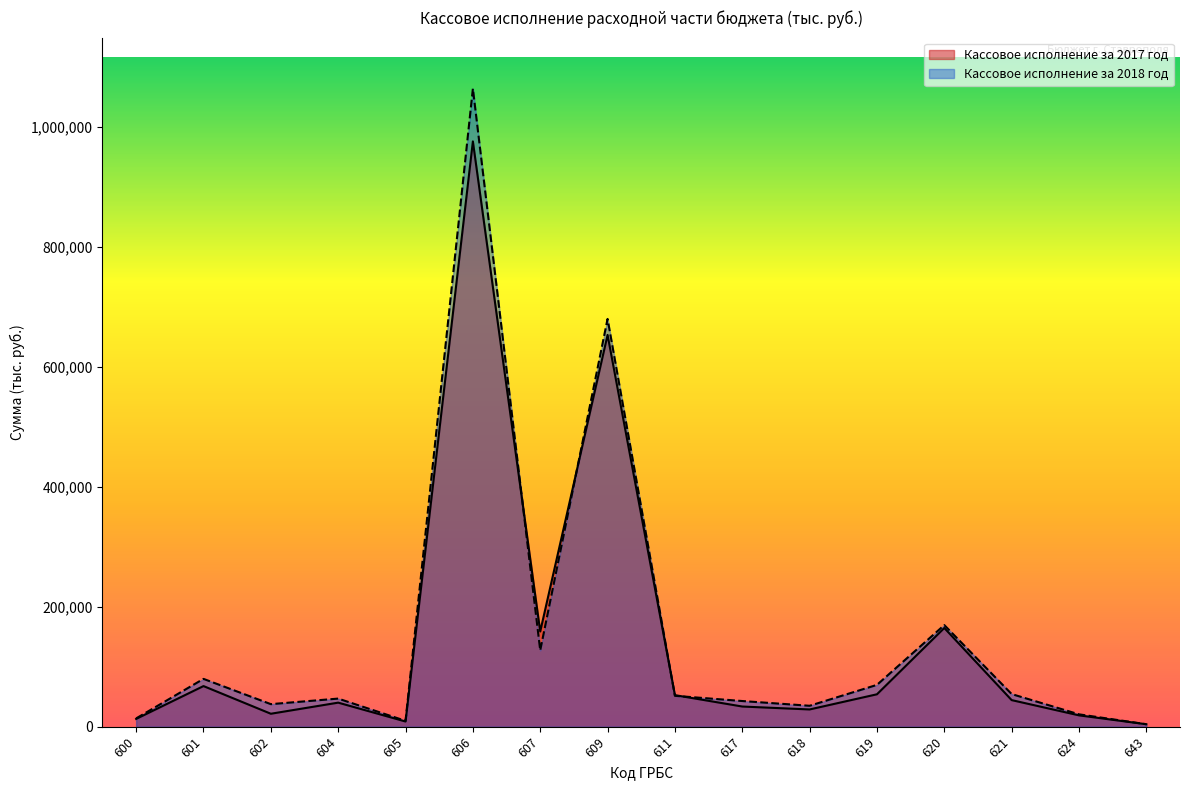

What is the average value of the Кассовое исполнение за 2018 год series?

156695